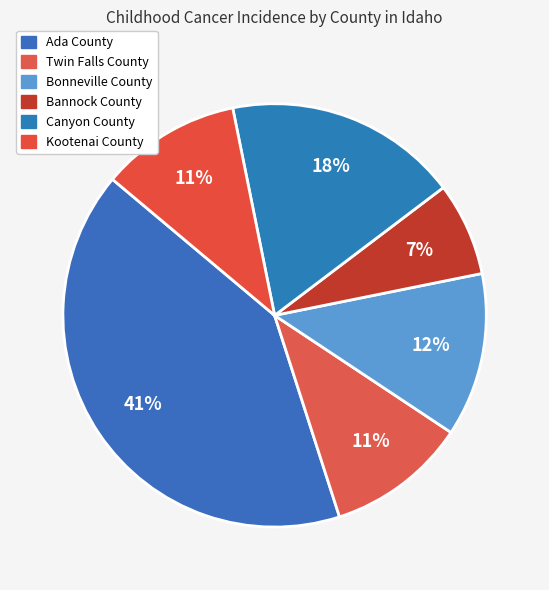

How many segments does this pie chart have?

6